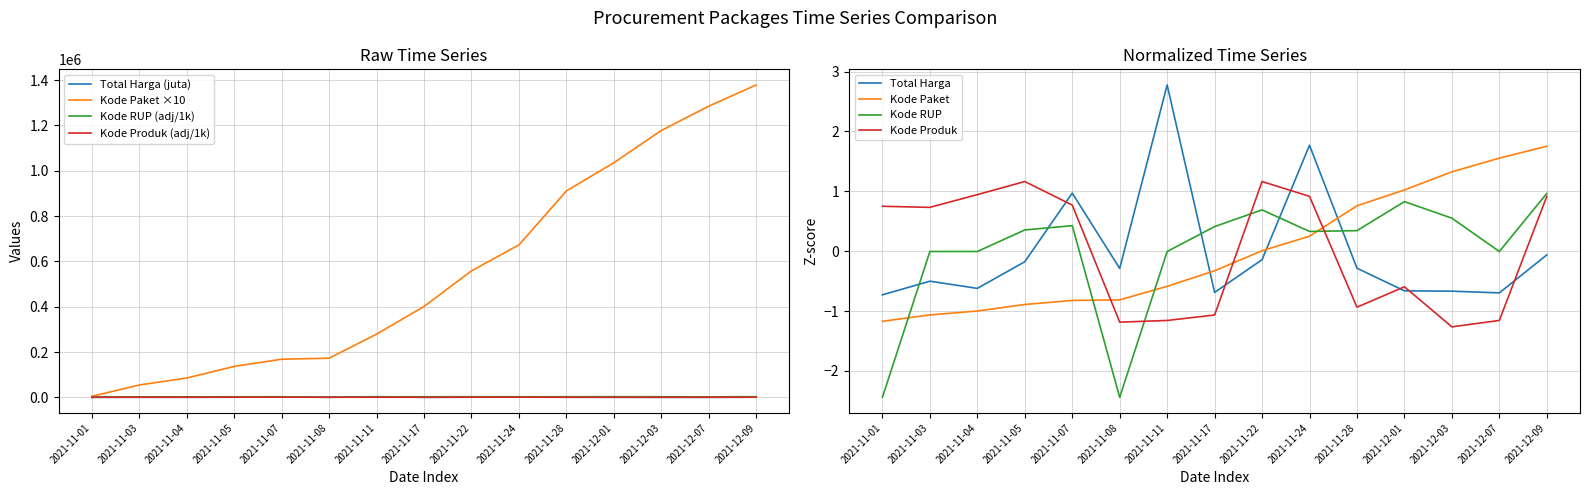

Between 2021-12-01 and 2021-12-03, which series saw the biggest shift?

Kode Paket